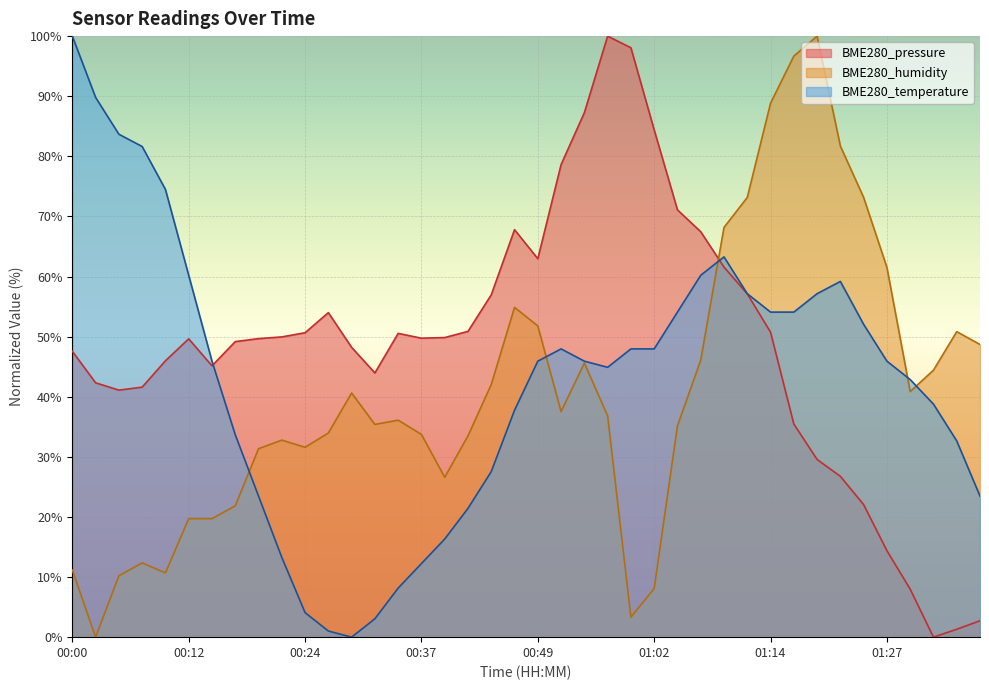

How many lines are shown in the chart?

3